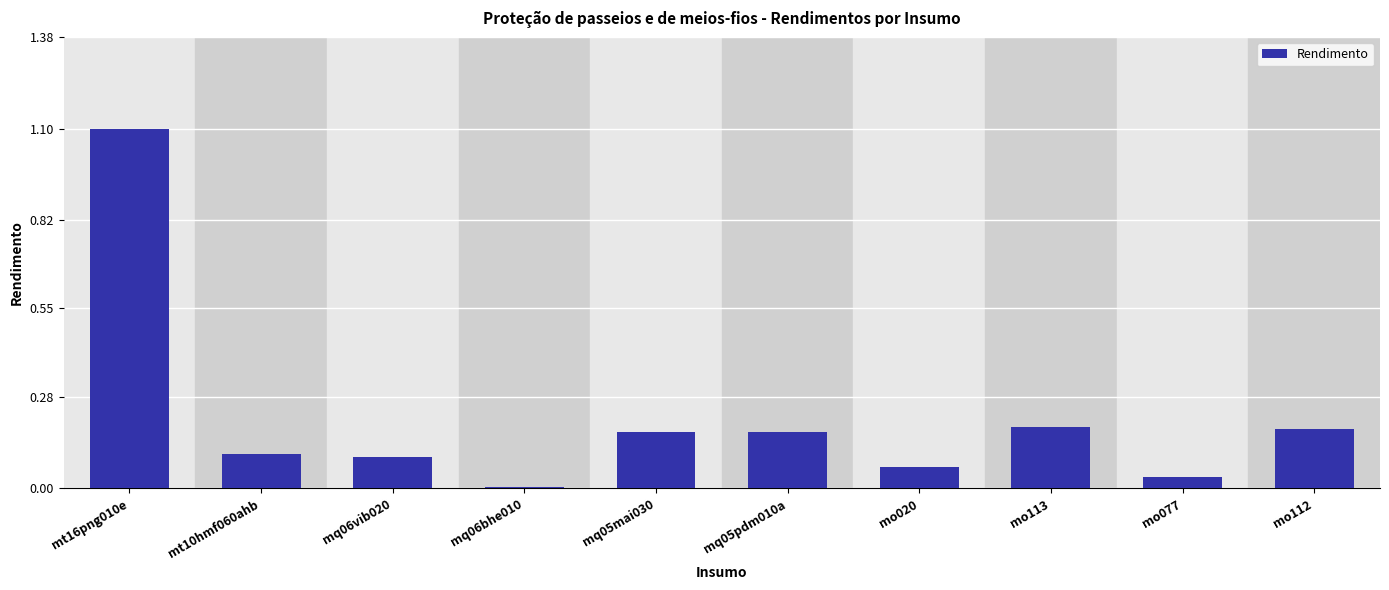

The value at mo077 is 0.0. True or false?

True